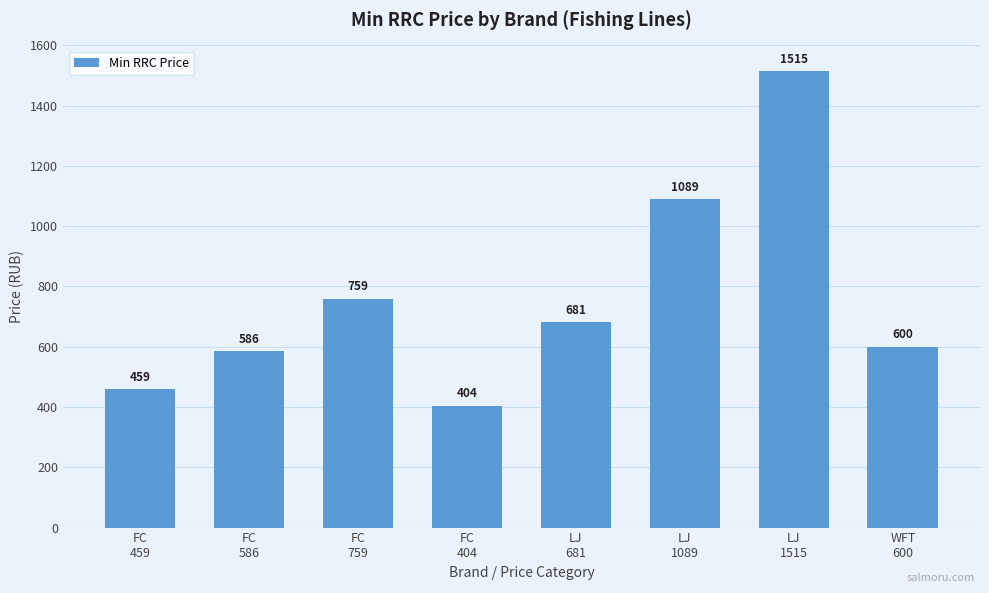

What is the change in value from FC
404 to LJ
1515?

+1111